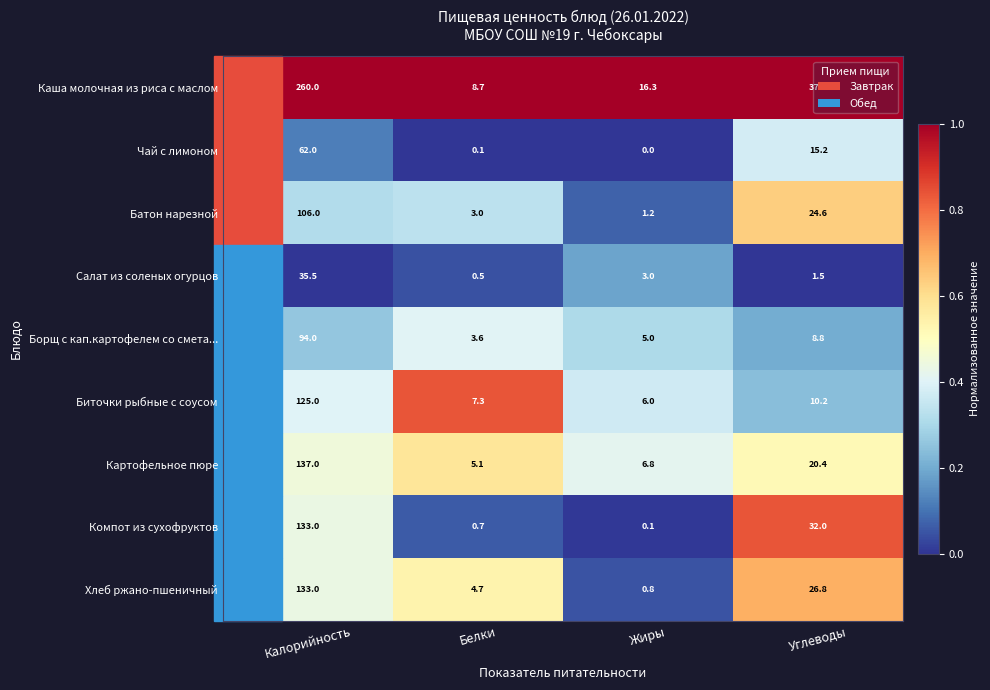

At which category does the chart reach its peak across all series?

Калорийность